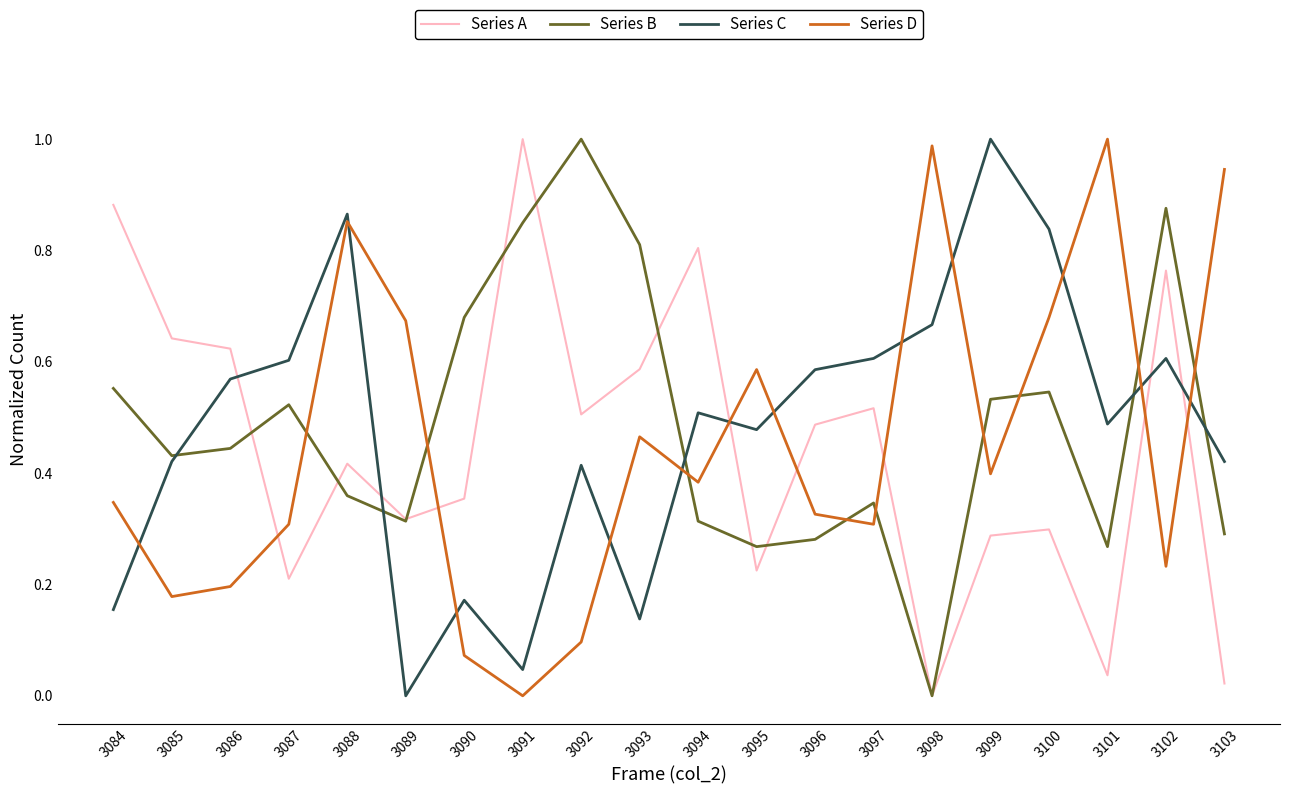

How many interior local peaks does the Series B series have?

5